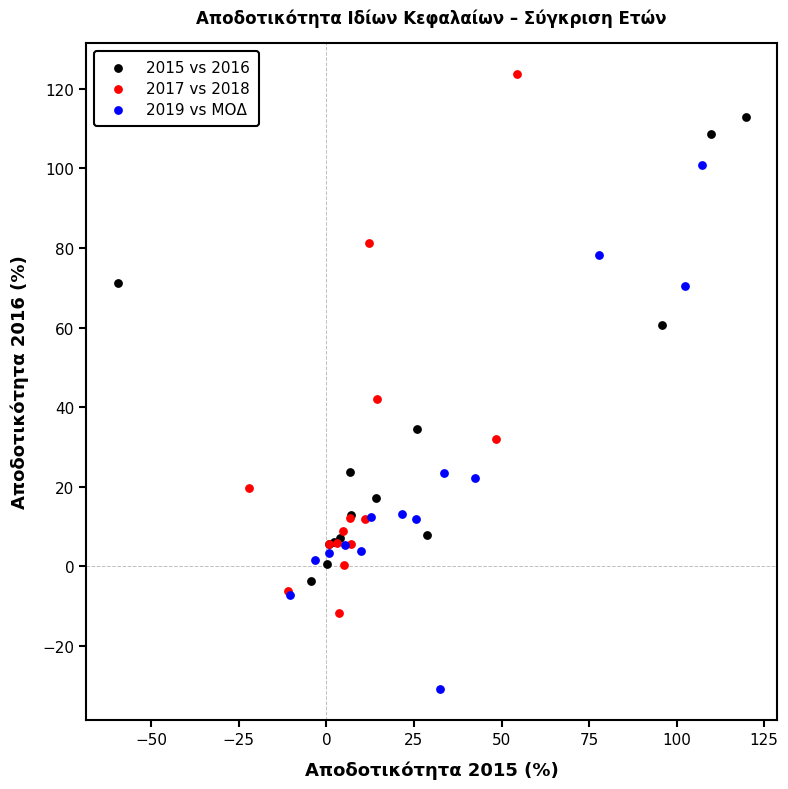

Which series reaches the maximum Y coordinate?

2017 vs 2018